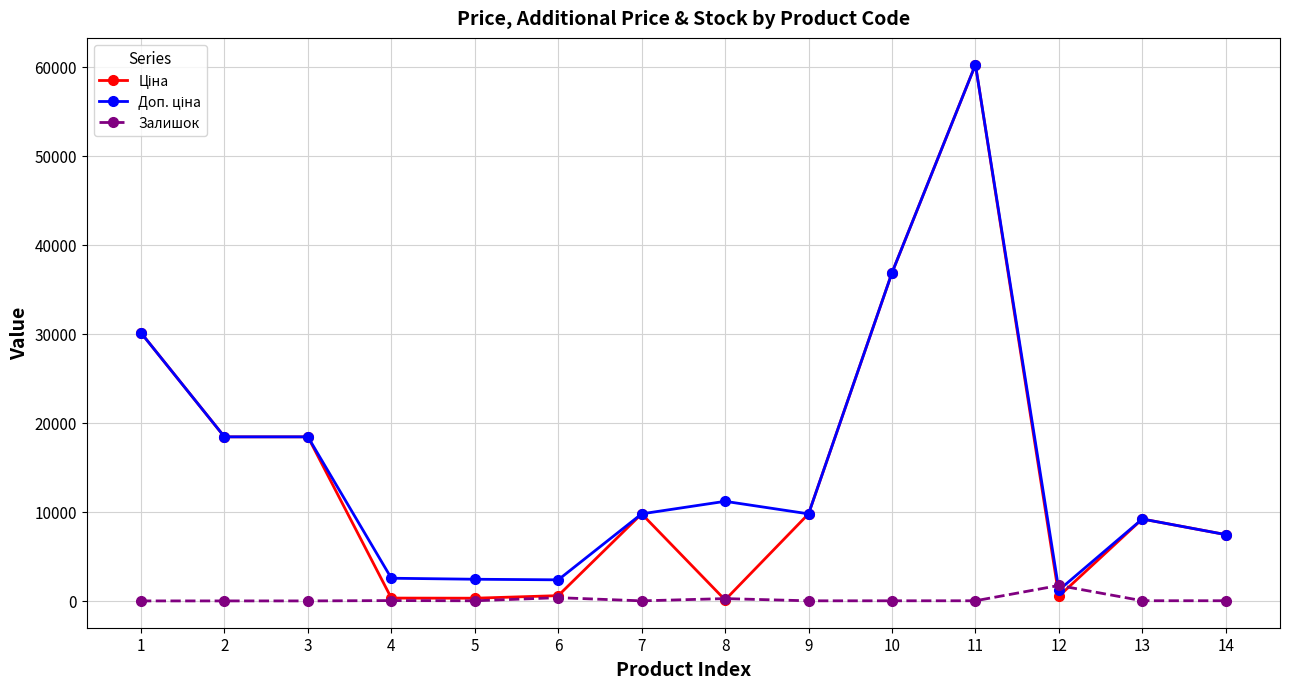

What is the difference between the highest and lowest values at 1?

30102.8